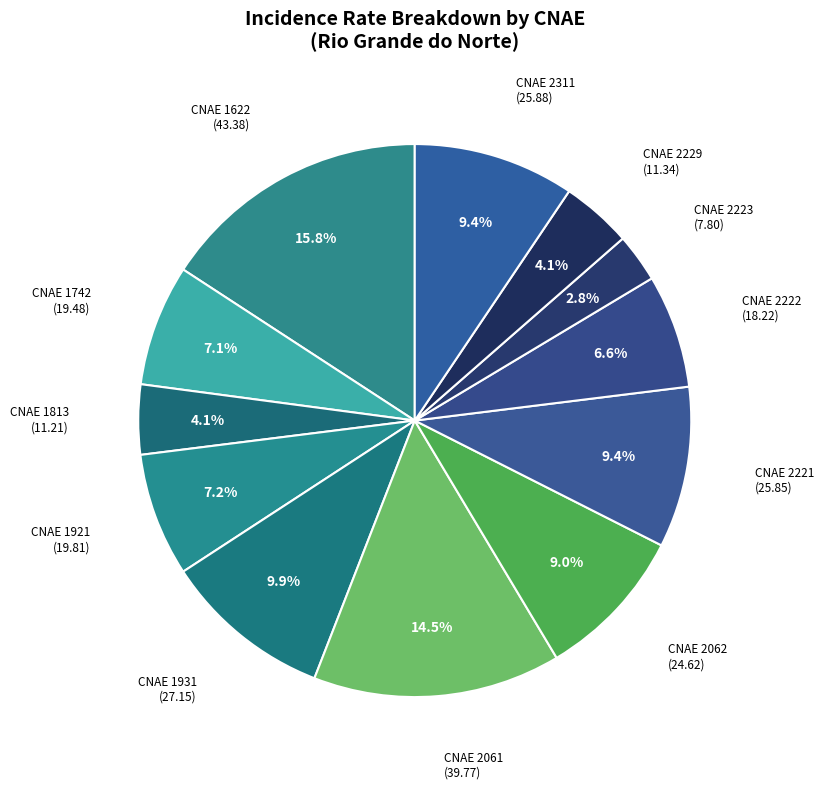

Which has a higher value, CNAE 1622 or CNAE 2311?

CNAE 1622